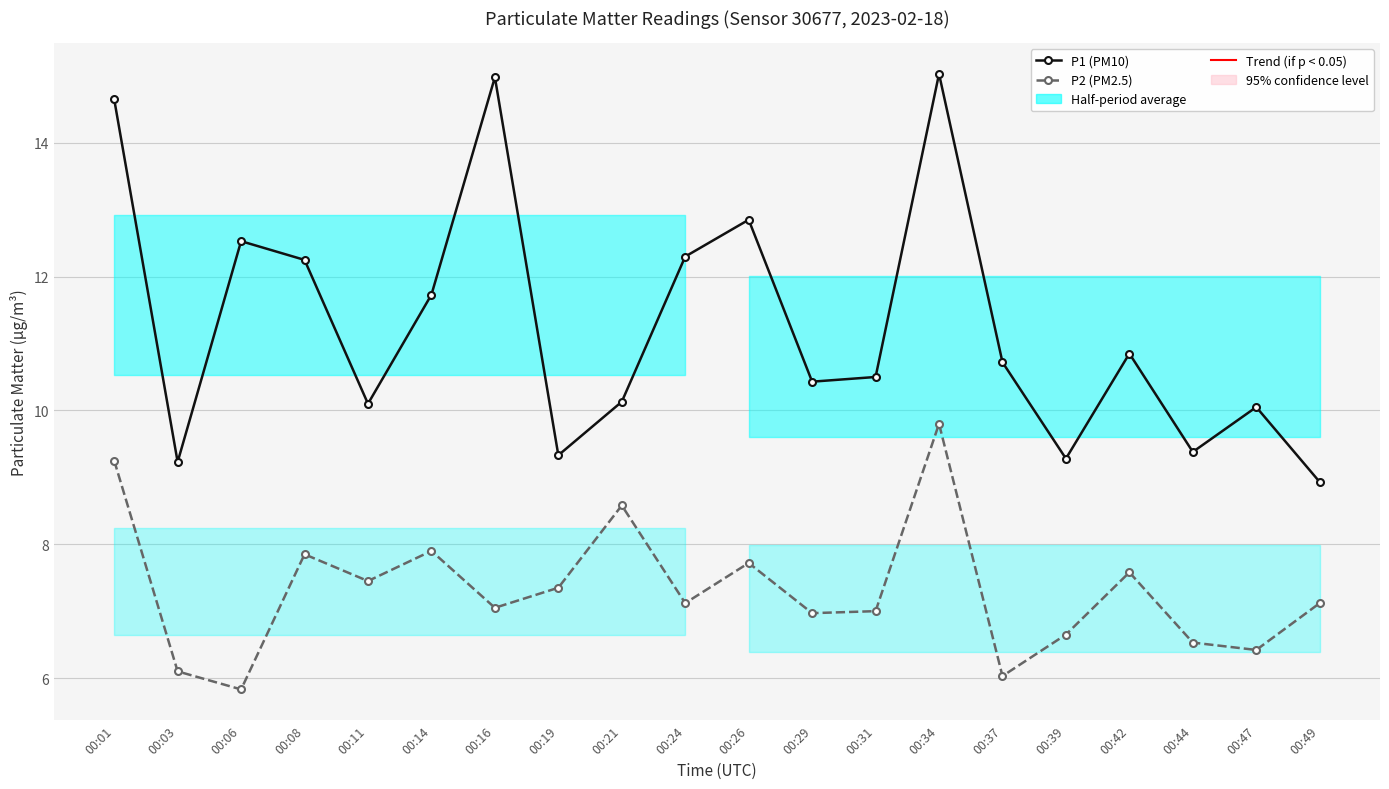

True or false: P2 (PM2.5) and P1 (PM10) intersect in this chart.

False